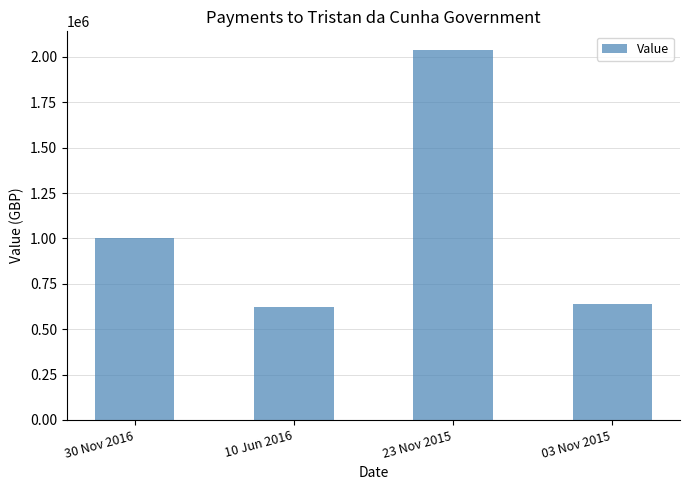

Which label corresponds to the largest value in the chart?

23 Nov 2015